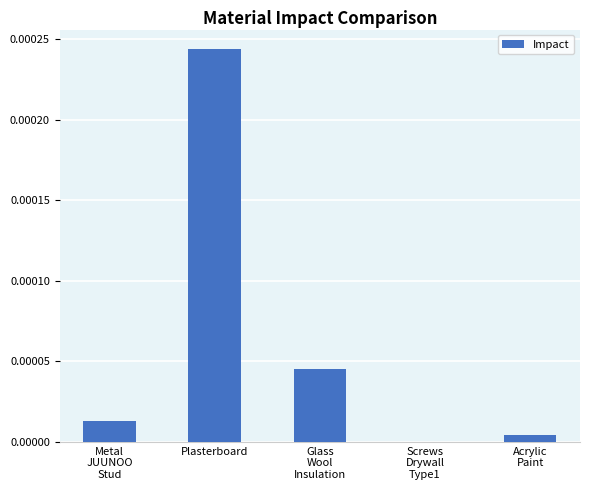

Which category has the highest value across all series?

Plasterboard